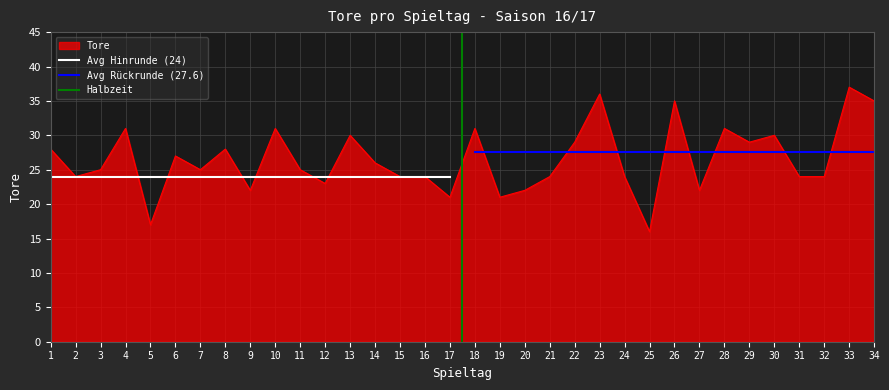

How many points are higher than both their immediate neighbors (excluding endpoints)?

11